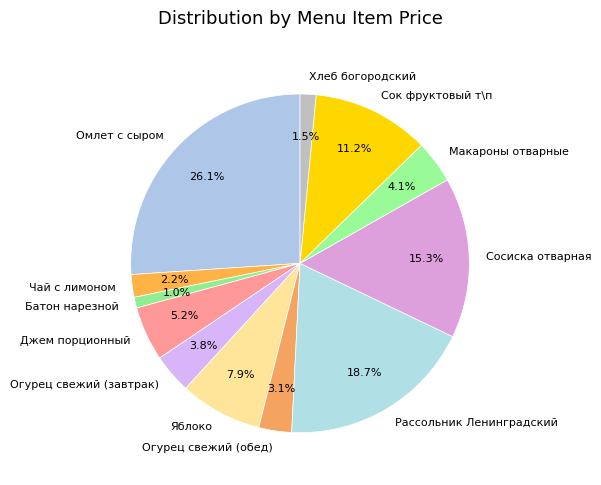

Does Яблоко represent more than half of the total?

No